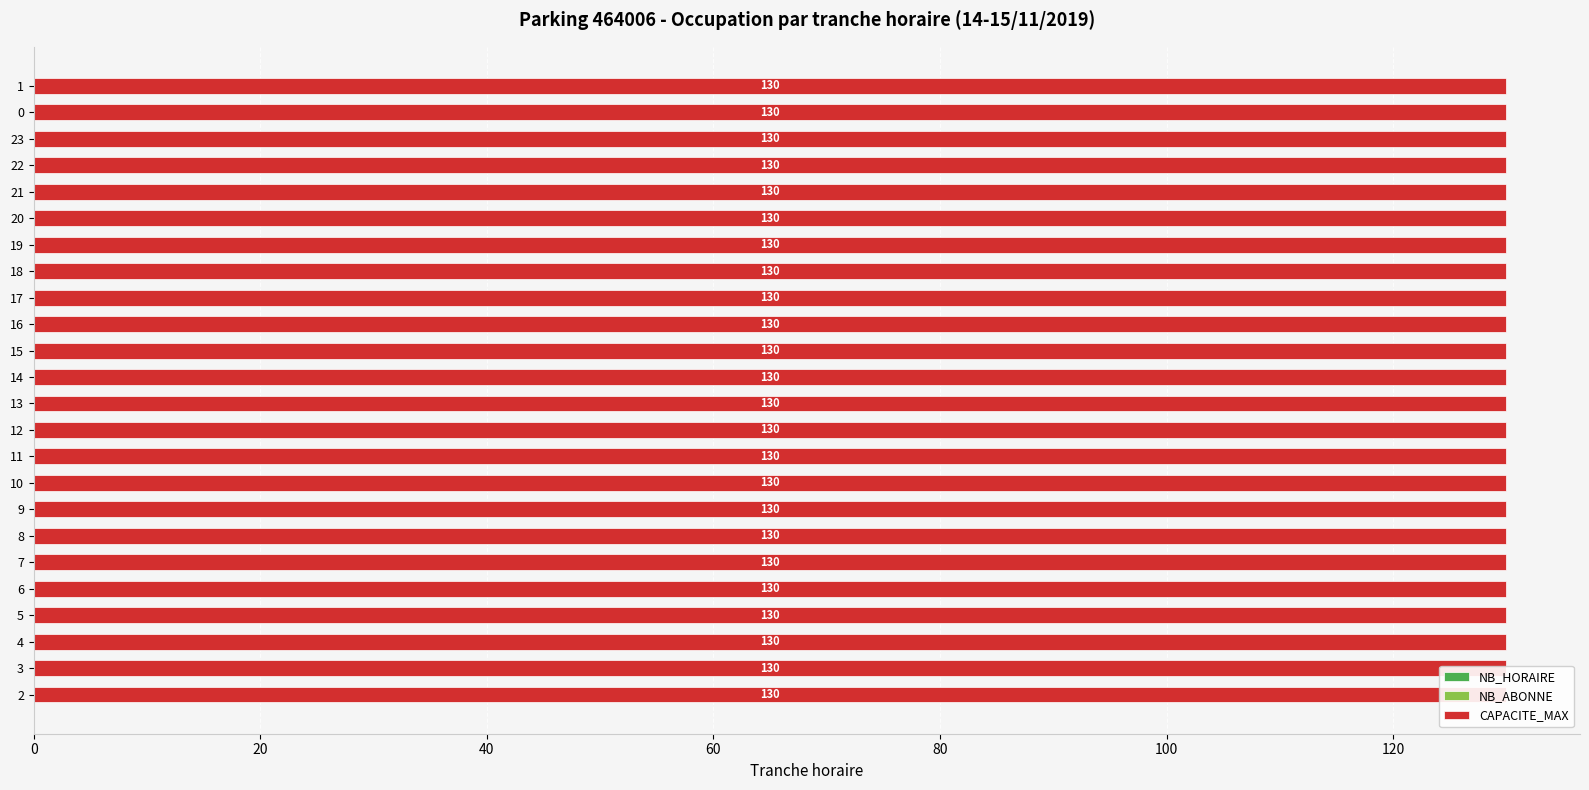

What is the difference between the highest and lowest values at 7?

130